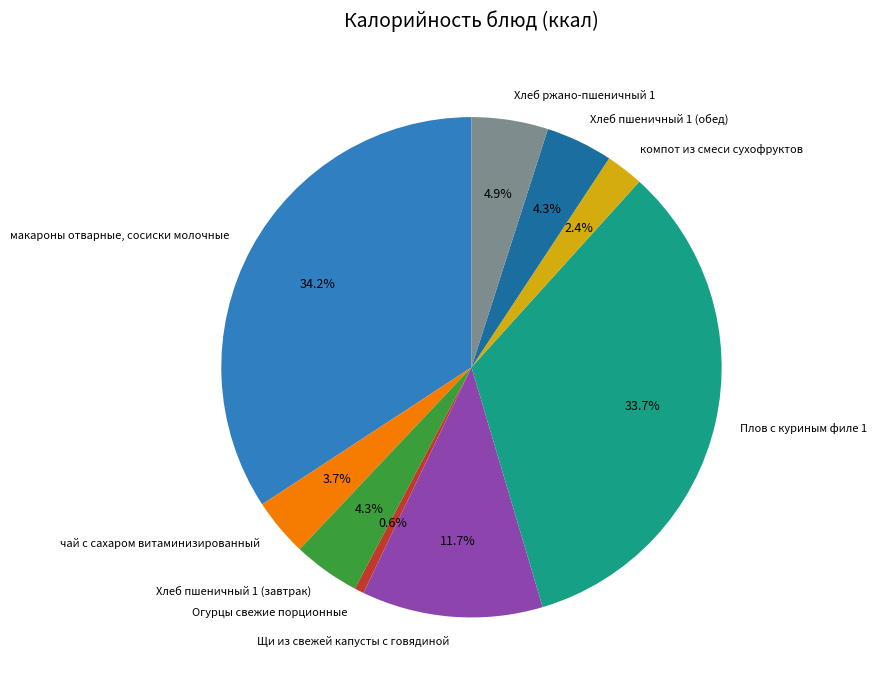

To the nearest percent, what portion does Хлеб пшеничный 1 (завтрак) represent?

4%